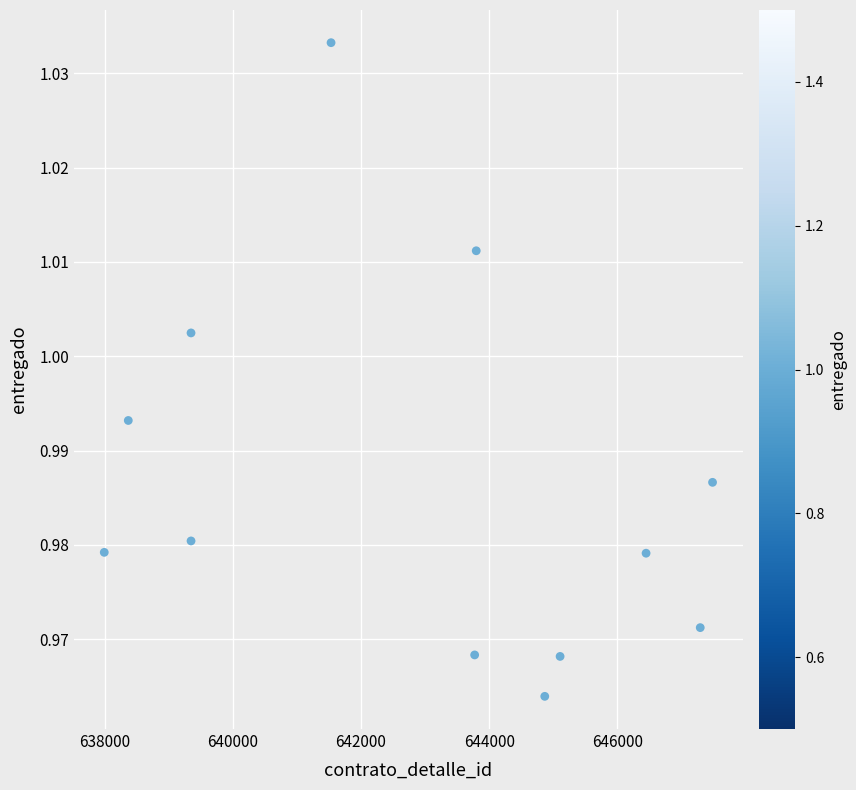

What is the average X value?

642946.9